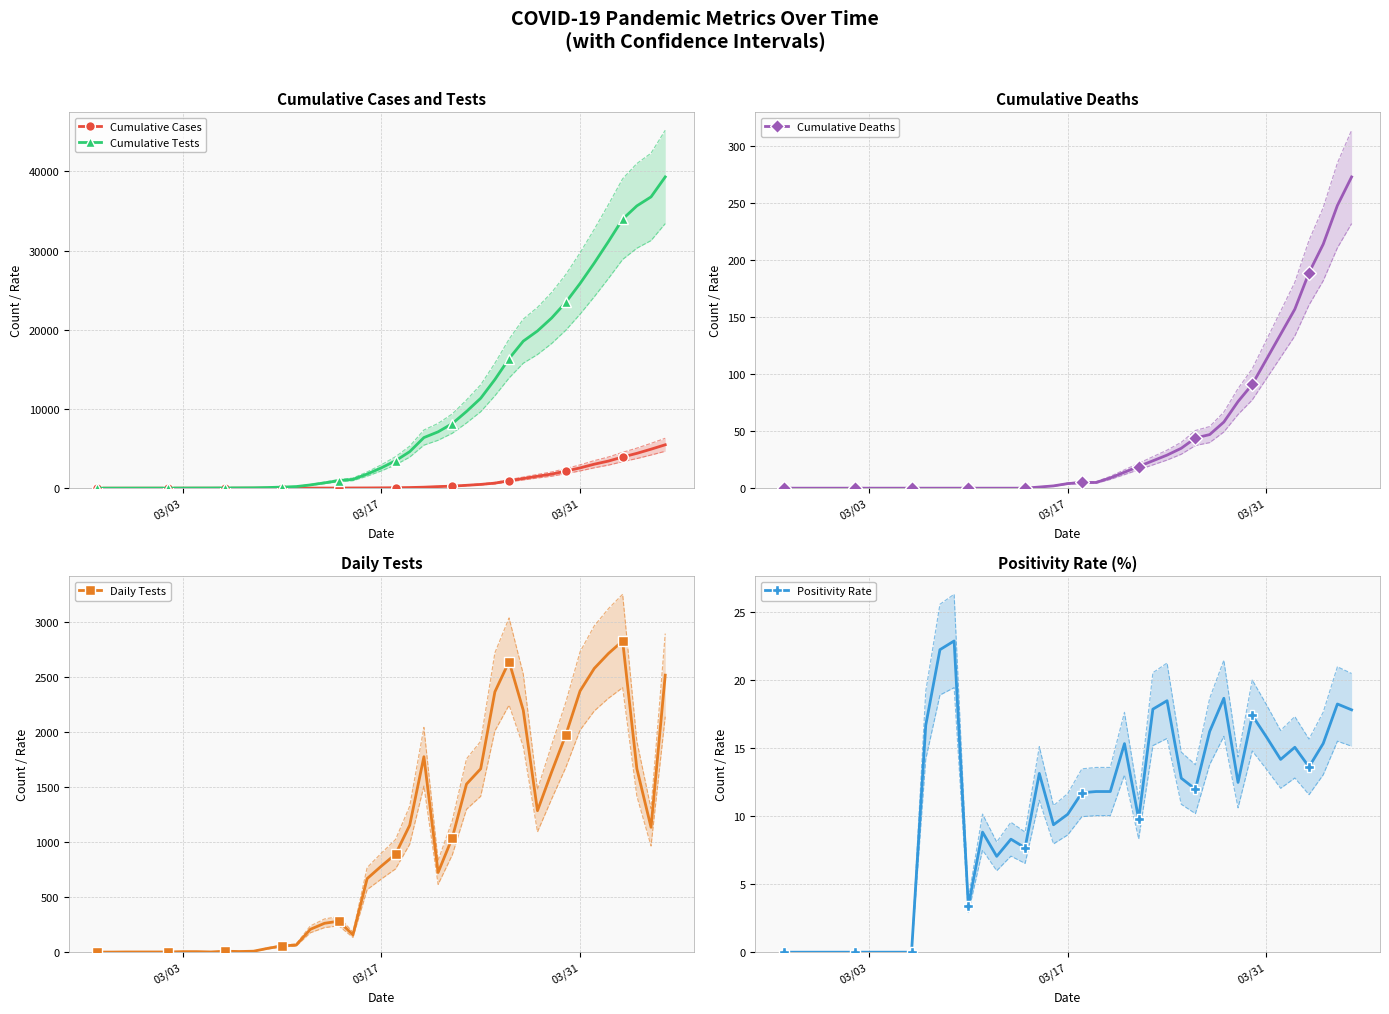

True or false: Cumulative Tests has more than 2 interior local peaks.

False